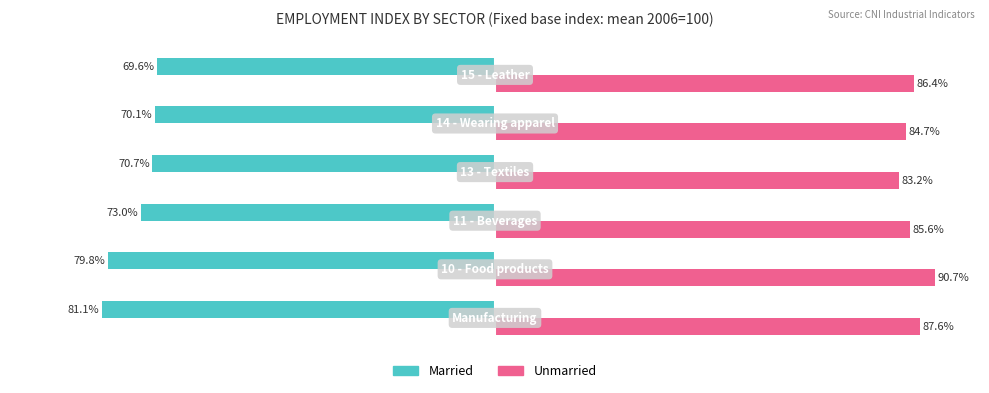

Which series has the widest spread of values?

Married